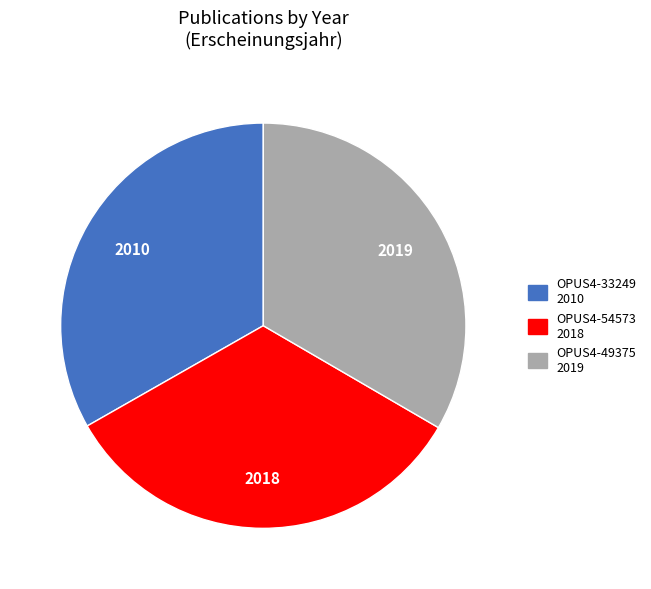

Combined, do OPUS4-49375 and OPUS4-33249 account for over 50%?

Yes